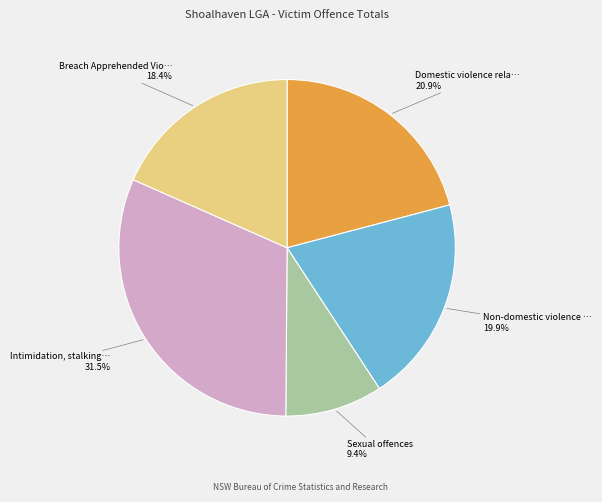

Is there any slice that represents more than half of the pie?

No